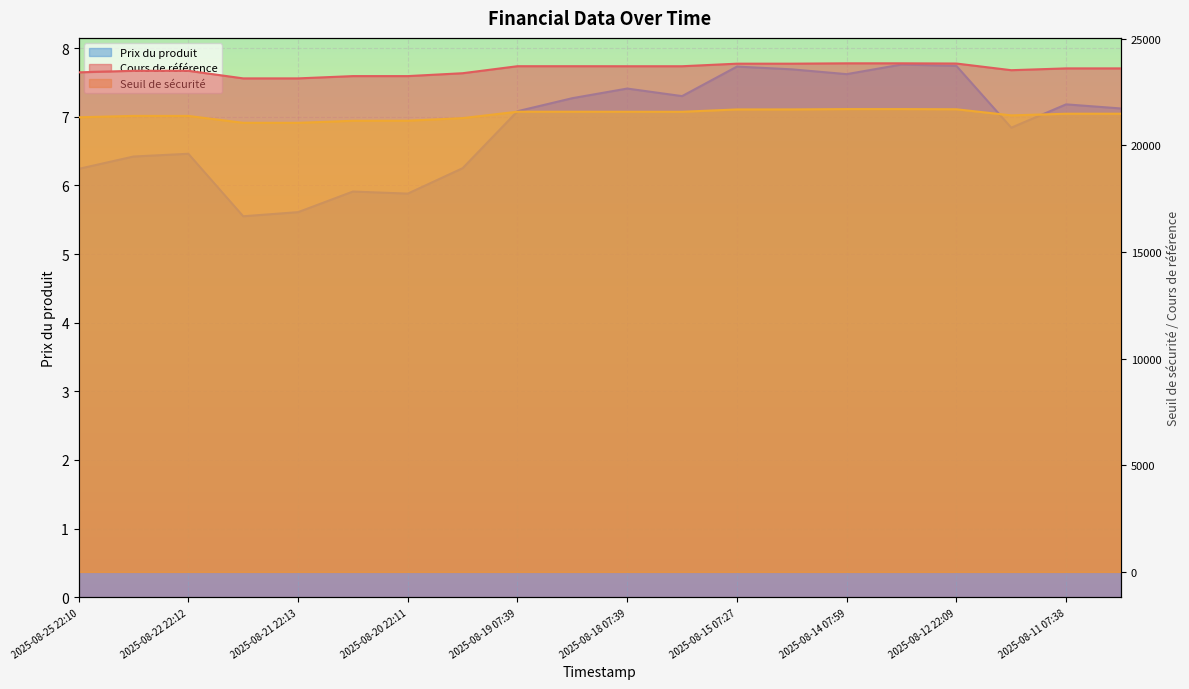

What is the total value across all series at 2025-08-11 07:38?

45102.9